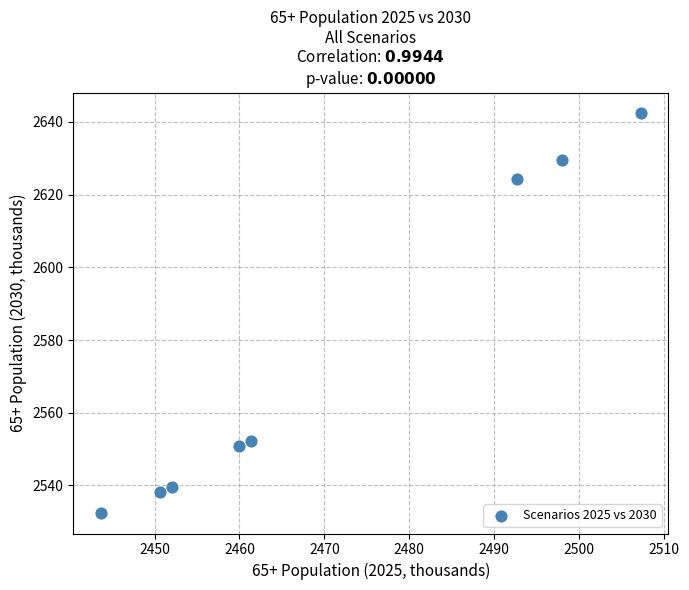

What is the average X value?

2470.7